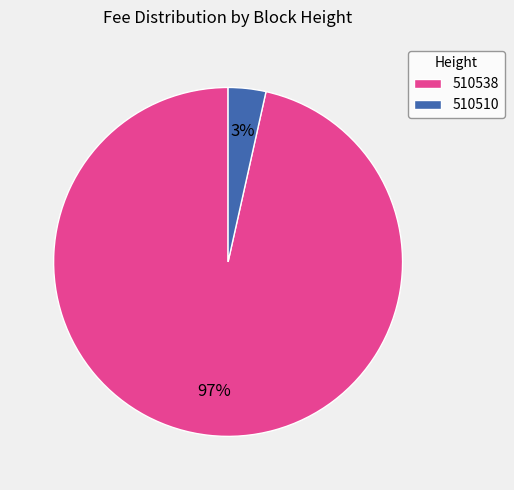

Which has a higher value, 510538 or 510510?

510538